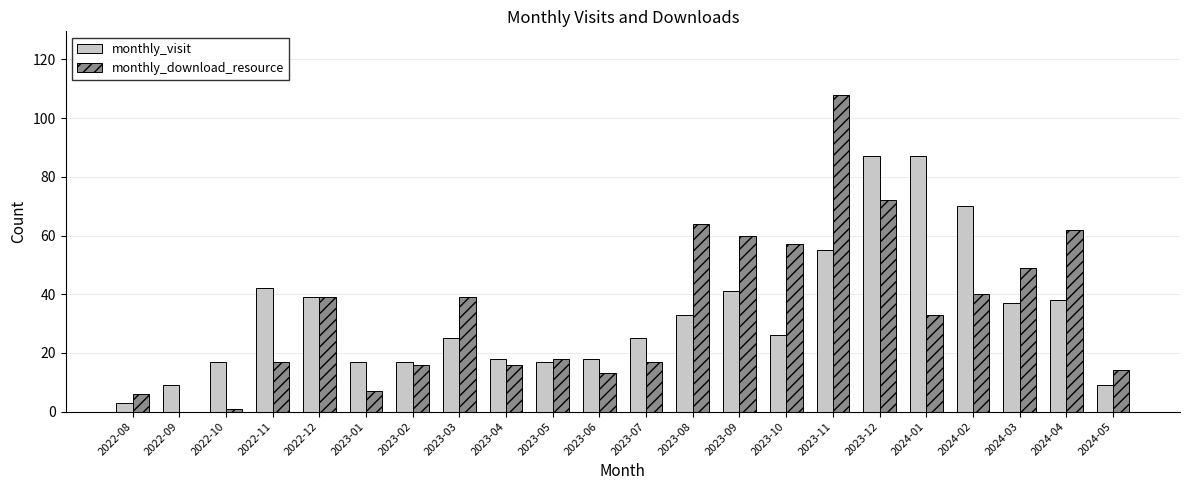

Reading right to left, transcribe all the data shown in this chart.

monthly_visit: 2024-05=9	2024-04=38	2024-03=37	2024-02=70	2024-01=87	2023-12=87	2023-11=55	2023-10=26	2023-09=41	2023-08=33	2023-07=25	2023-06=18	2023-05=17	2023-04=18	2023-03=25	2023-02=17	2023-01=17	2022-12=39	2022-11=42	2022-10=17	2022-09=9	2022-08=3
monthly_download_resource: 2024-05=14	2024-04=62	2024-03=49	2024-02=40	2024-01=33	2023-12=72	2023-11=108	2023-10=57	2023-09=60	2023-08=64	2023-07=17	2023-06=13	2023-05=18	2023-04=16	2023-03=39	2023-02=16	2023-01=7	2022-12=39	2022-11=17	2022-10=1	2022-09=0	2022-08=6